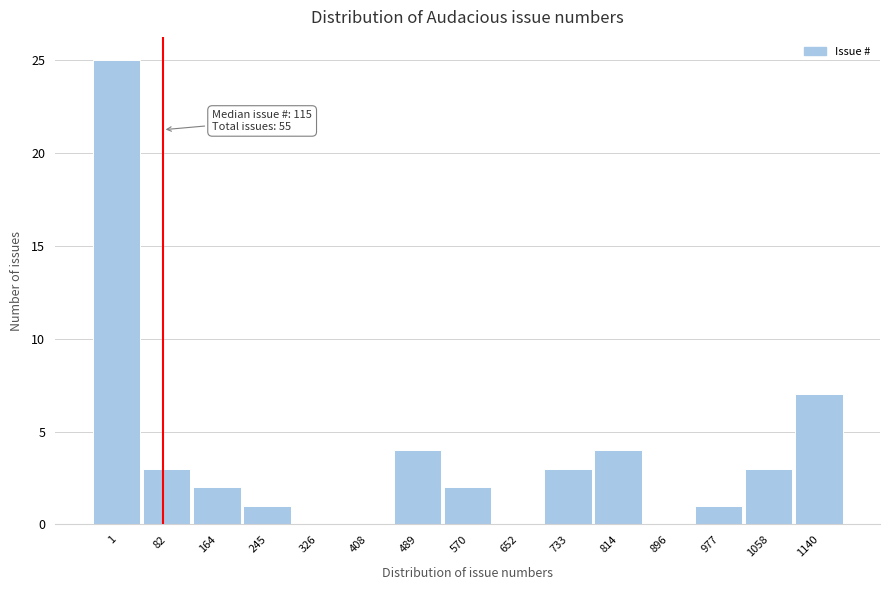

Reading right to left, transcribe all the data shown in this chart.

1140=7	1058=3	977=1	896=0	814=4	733=3	652=0	570=2	489=4	408=0	326=0	245=1	164=2	82=3	1=25